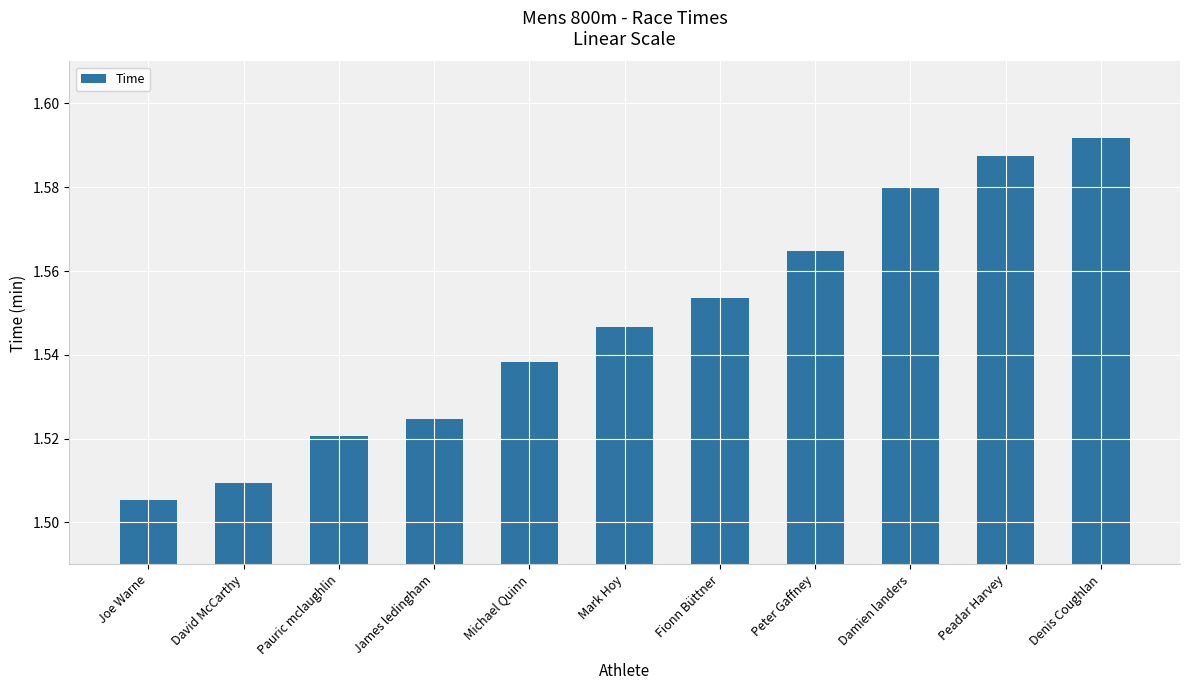

The chart shows a value of 0.5 at Joe Warne. True or false?

False